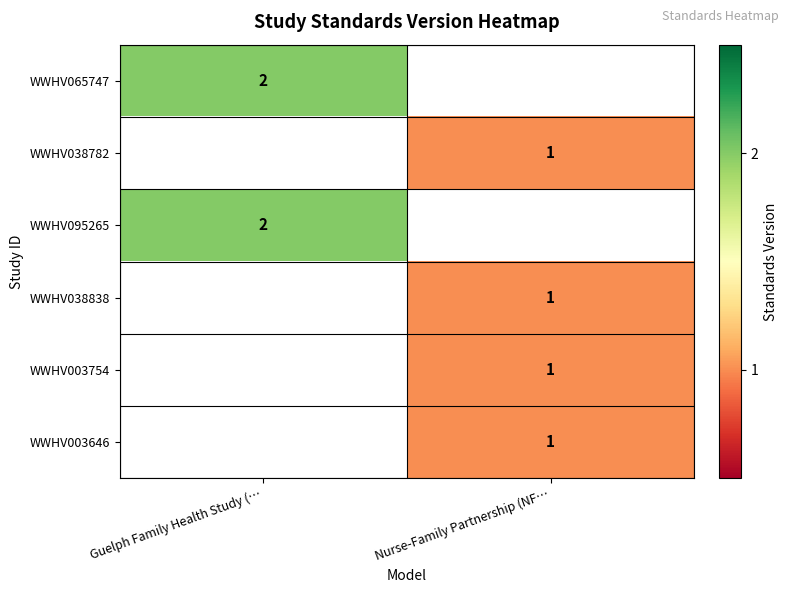

True or false: WWHV003754 has a value of 1 at Nurse-Family Partnership (NF….

True